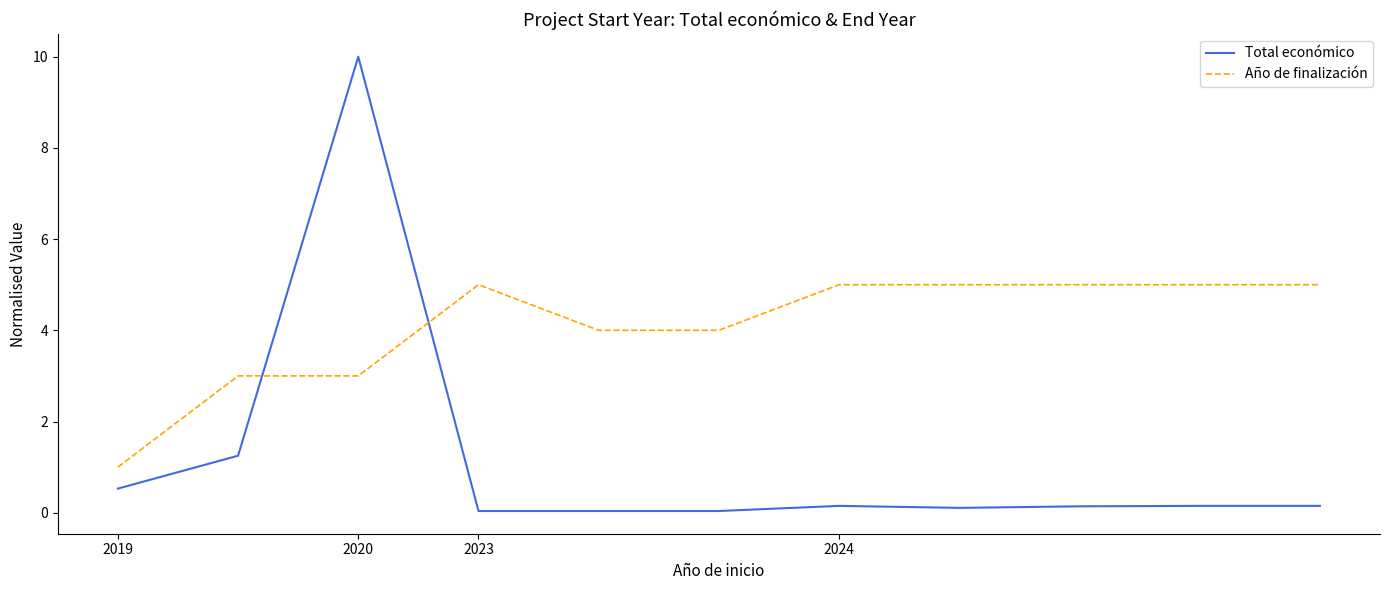

List the series in order of their peak value, lowest first.

Año de finalización, Total económico